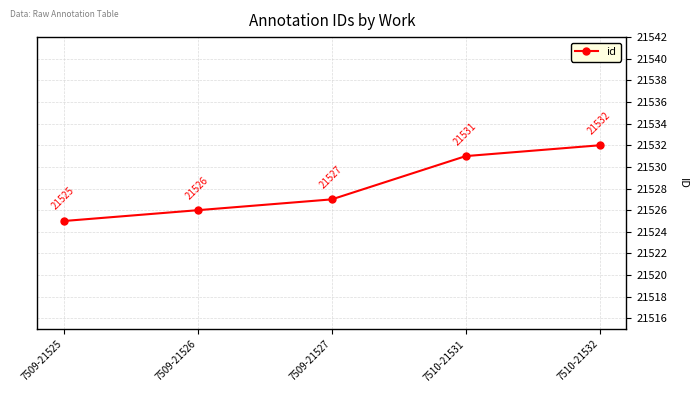

Rank the categories by value from highest to lowest.

7510-21532, 7510-21531, 7509-21527, 7509-21526, 7509-21525